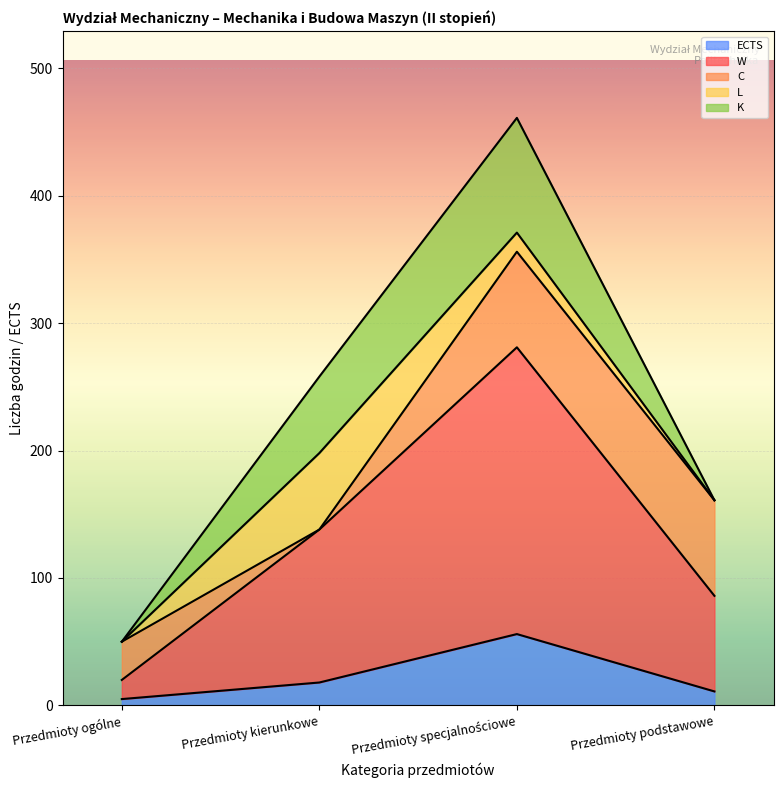

What is the greatest value displayed?

461